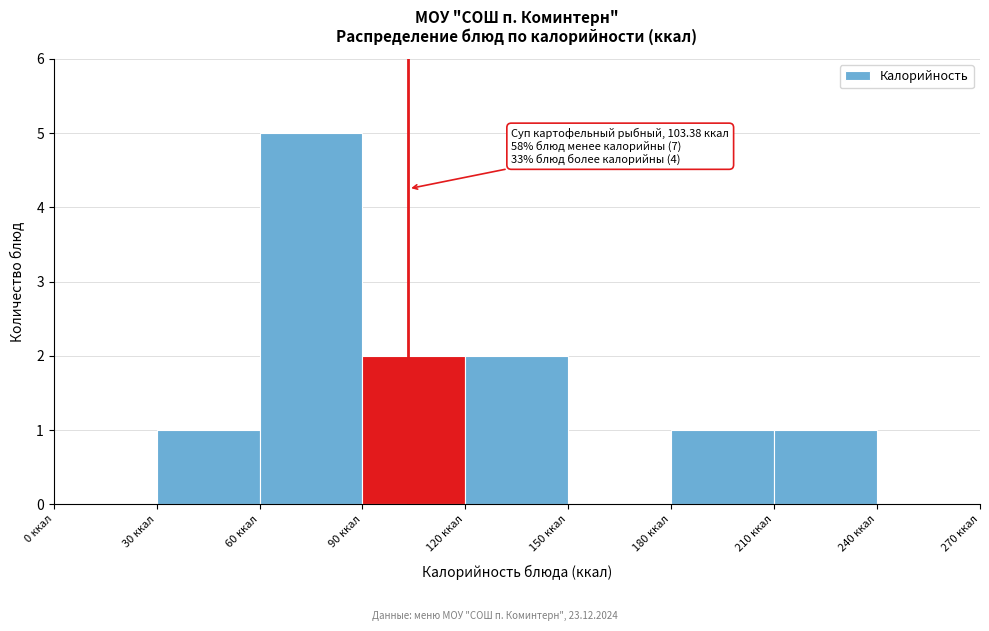

Which range on the x-axis has the tallest bar?

60 to 90